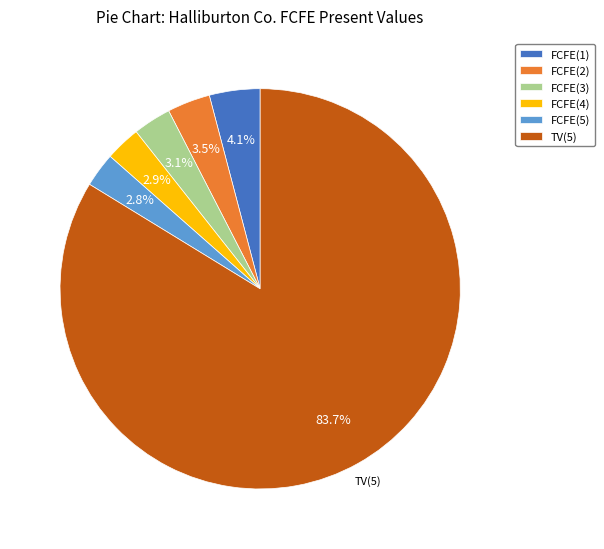

What is the ratio of the value at FCFE(5) to the value at FCFE(1)?

0.7